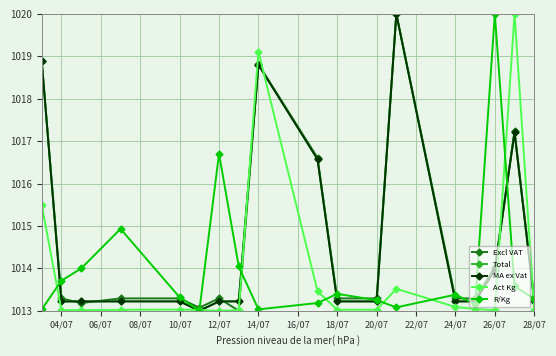

True or false: Total has more than 1 points higher than both neighbors.

True